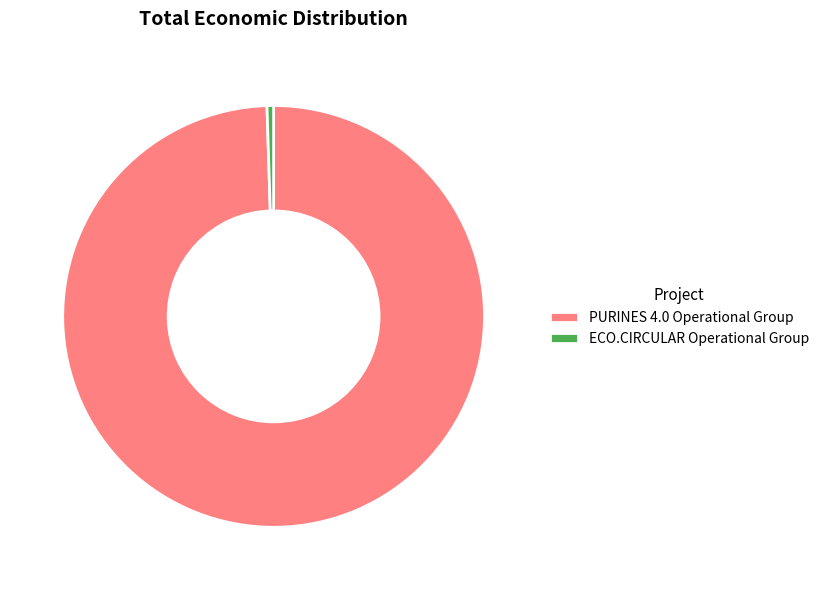

What is the ratio of the value at PURINES 4.0 Operational Group to the value at ECO.CIRCULAR Operational Group?

198.0